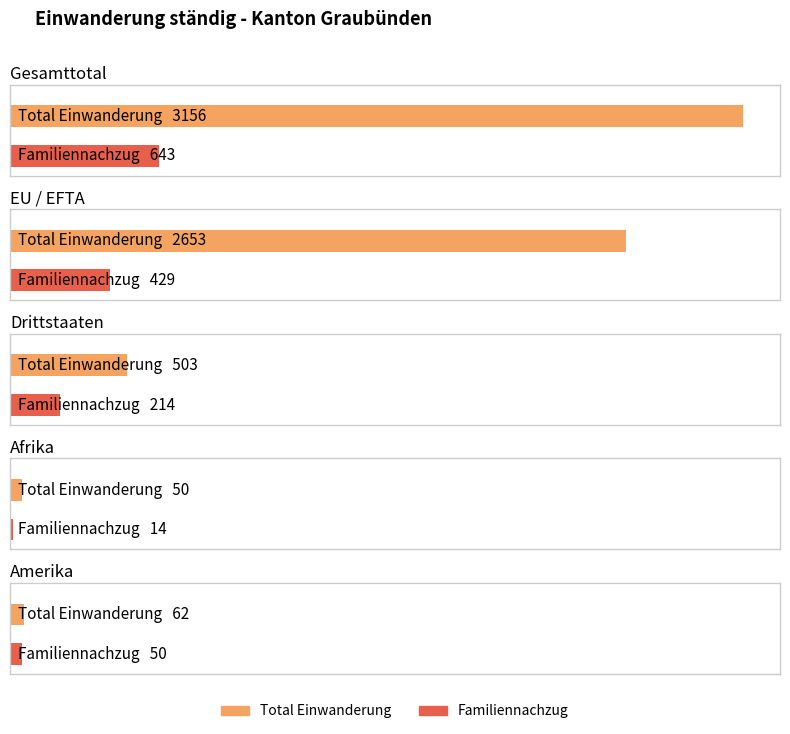

What position from the left is Drittstaaten?

3